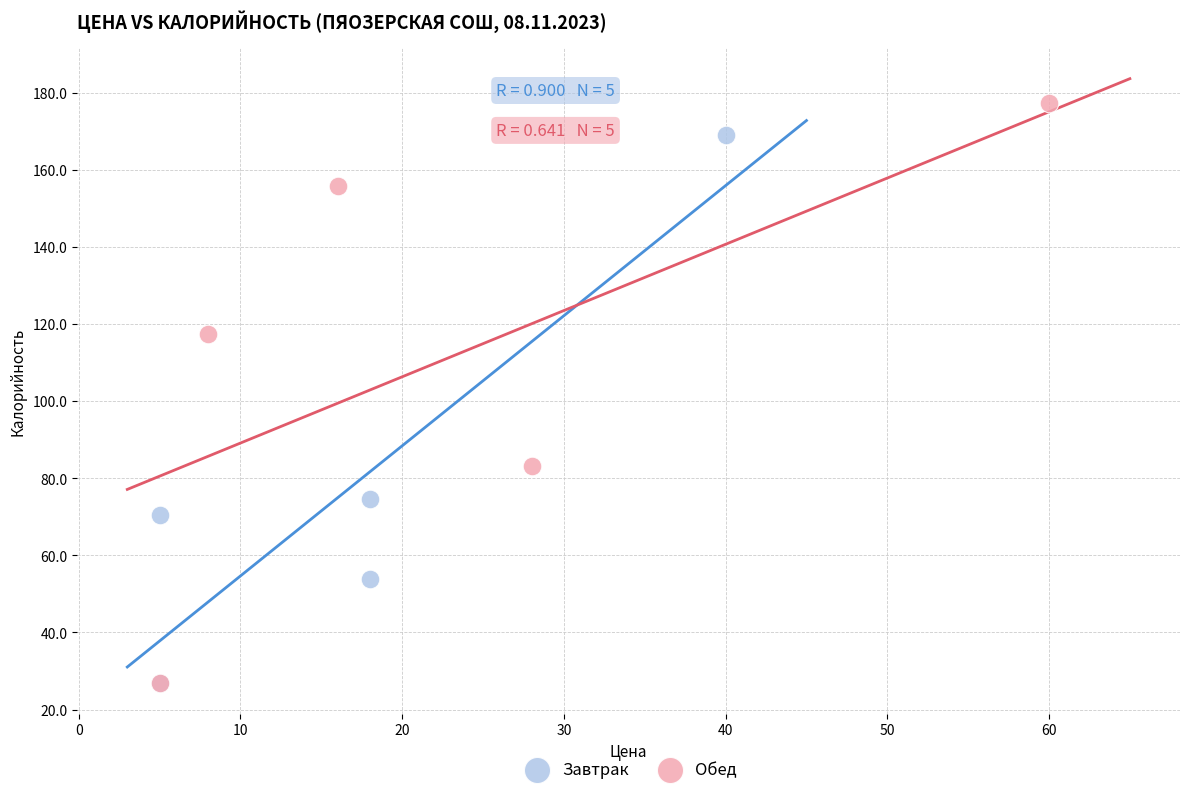

Which series contains the highest Y value?

Обед